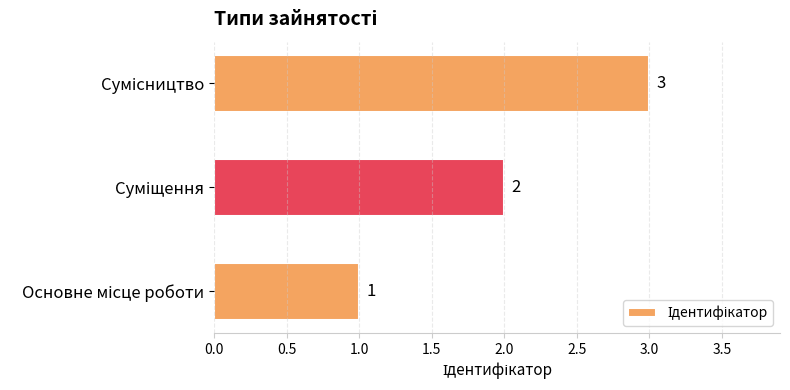

How many categories are shown in the chart?

3